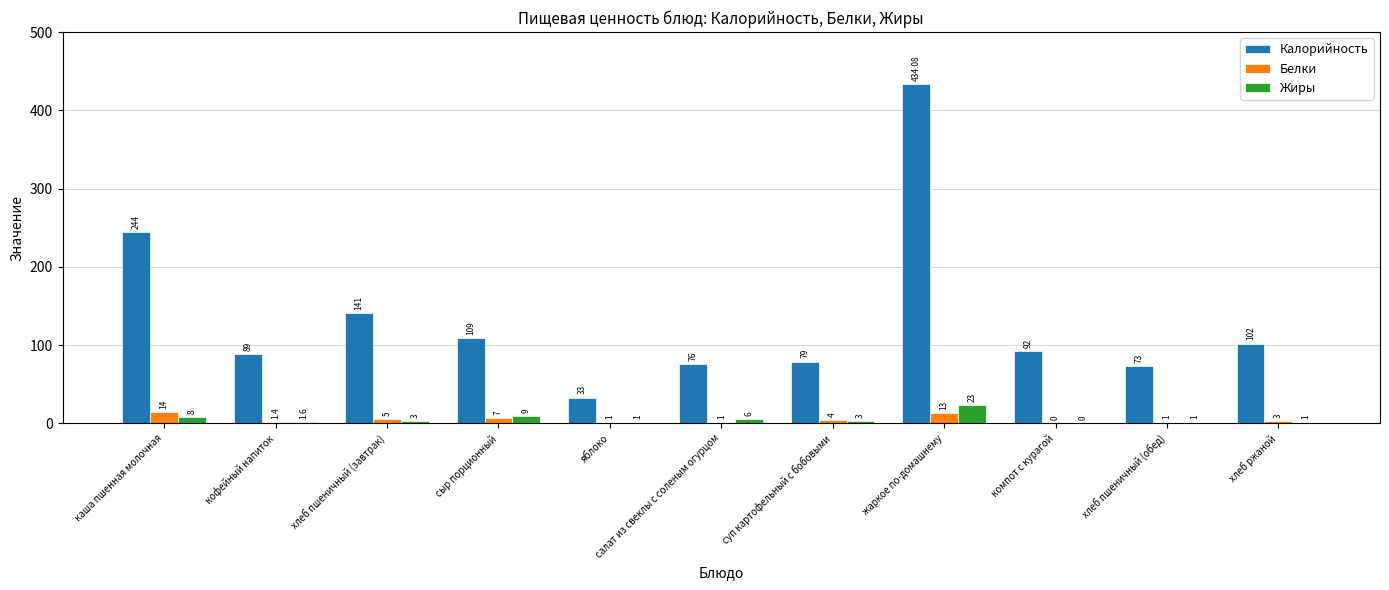

At which category does the chart reach its peak across all series?

жаркое по-домашнему